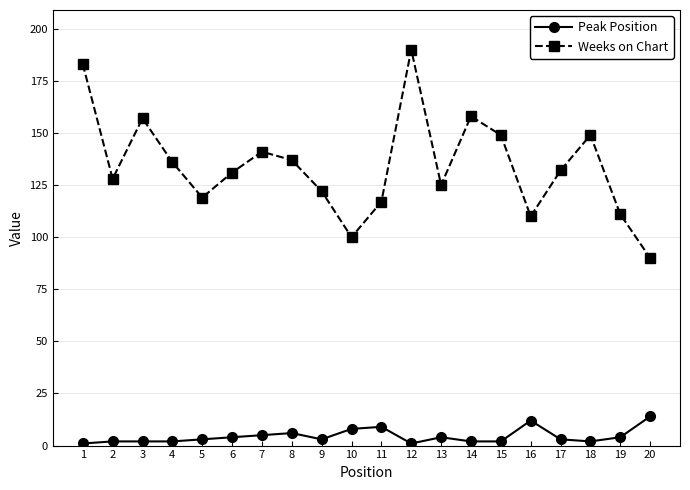

Which series changed the most between 7 and 13?

Weeks on Chart